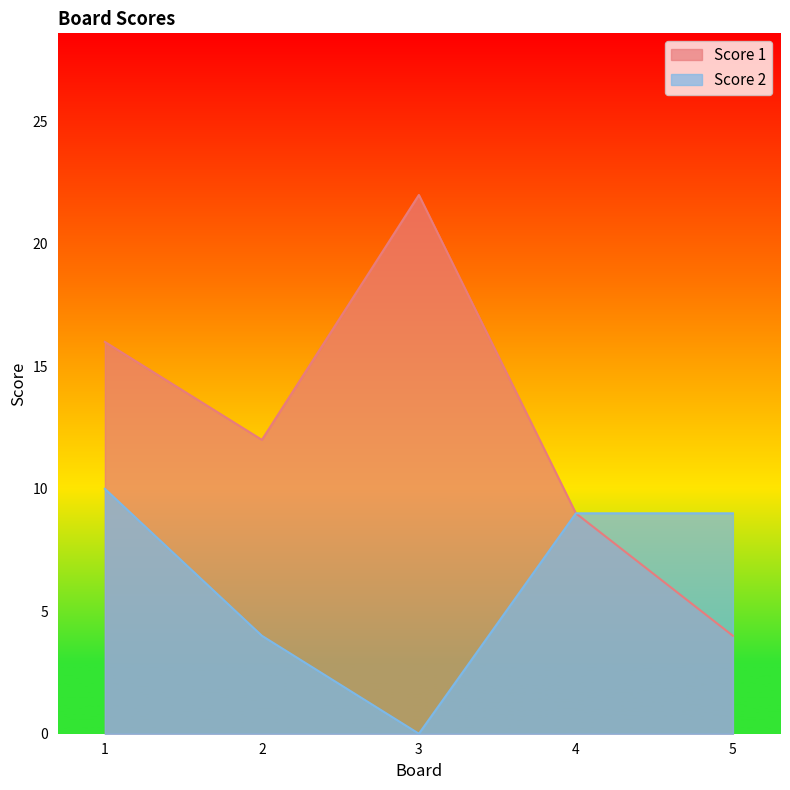

At which category is the sum across all series the highest?

1